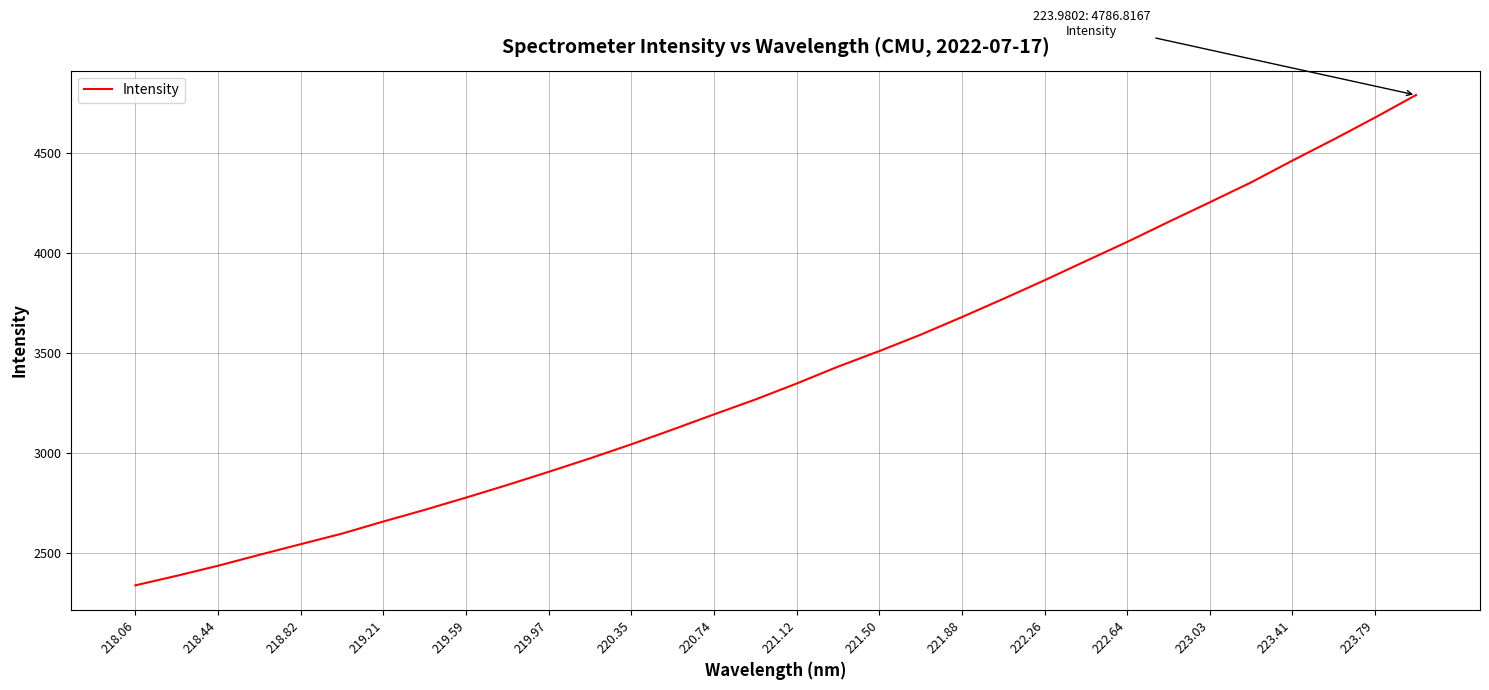

Does the chart have visible grid lines?

Yes